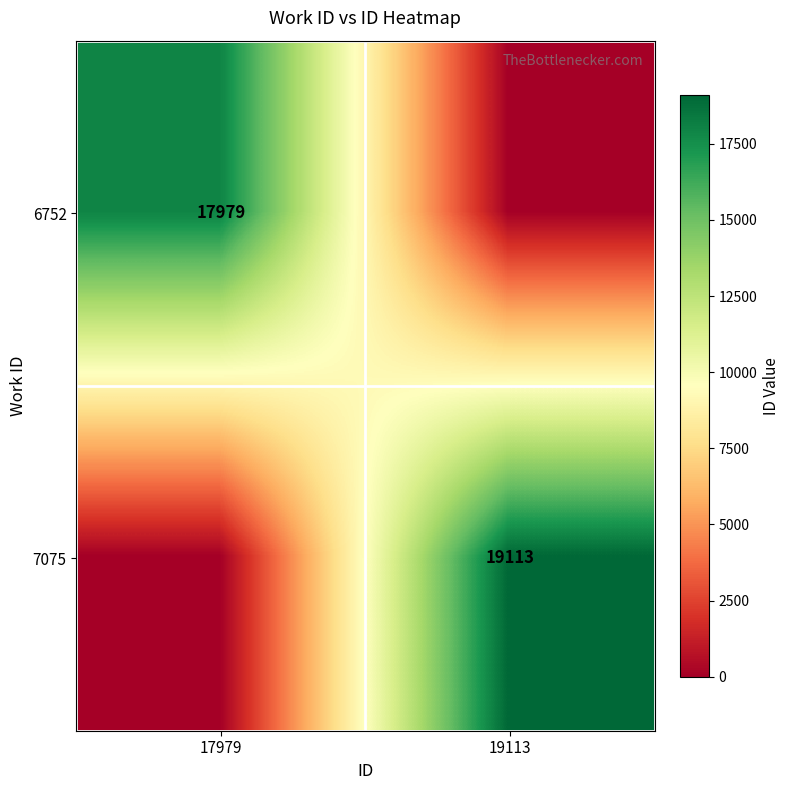

The value of 6752 at 17979 is 17979. True or false?

True